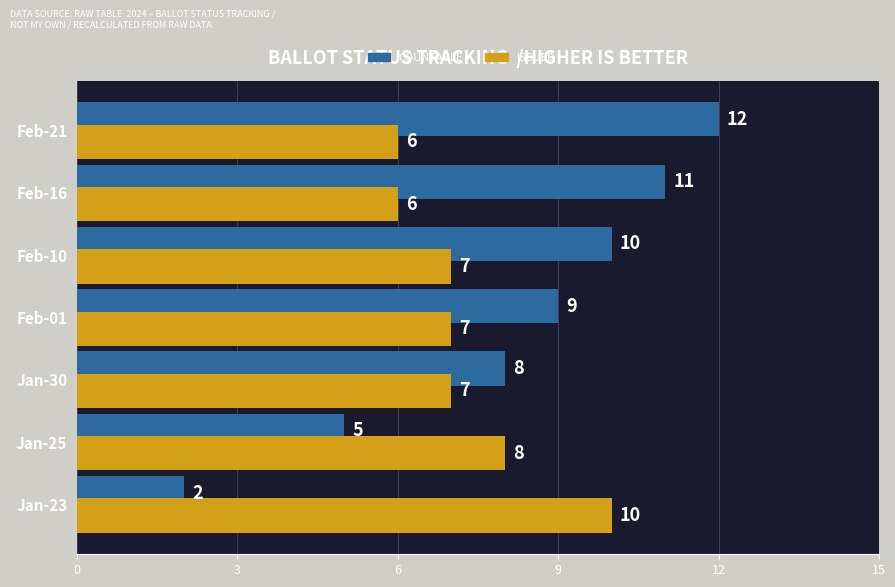

How many distinct data groups are displayed?

2